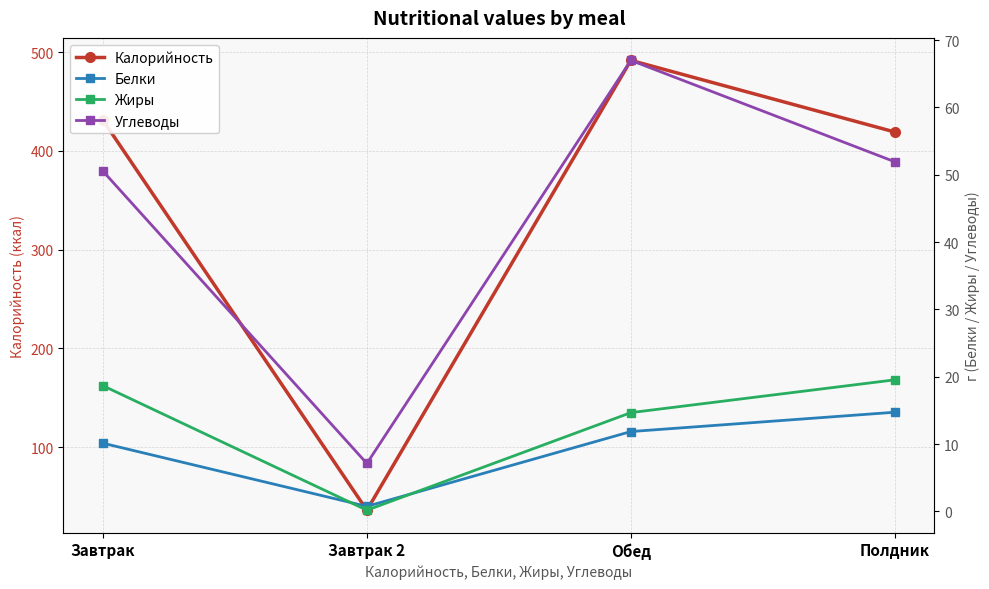

Between Завтрак and Полдник, which series saw the biggest shift?

Калорийность